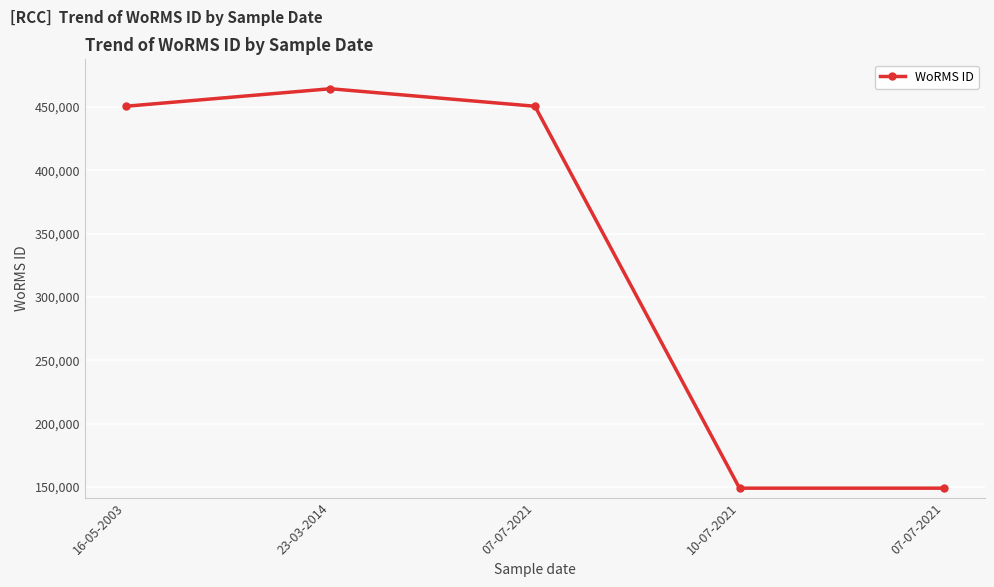

How many interior local peaks (higher than both neighbors) does the data have?

1